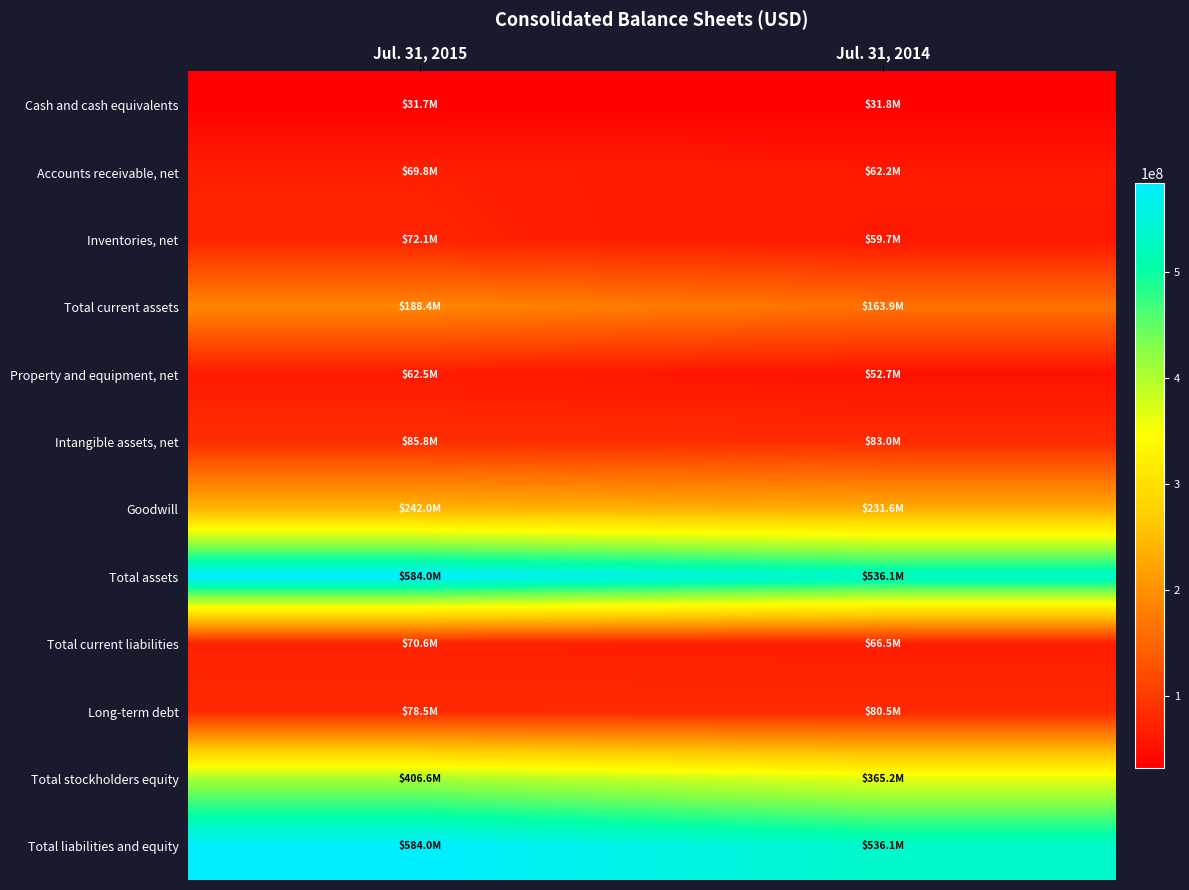

Rank the series by their maximum value, from lowest to highest.

Cash and cash equivalents, Property and equipment, net, Accounts receivable, net, Total current liabilities, Inventories, net, Long-term debt, Intangible assets, net, Total current assets, Goodwill, Total stockholders equity, Total assets, Total liabilities and equity